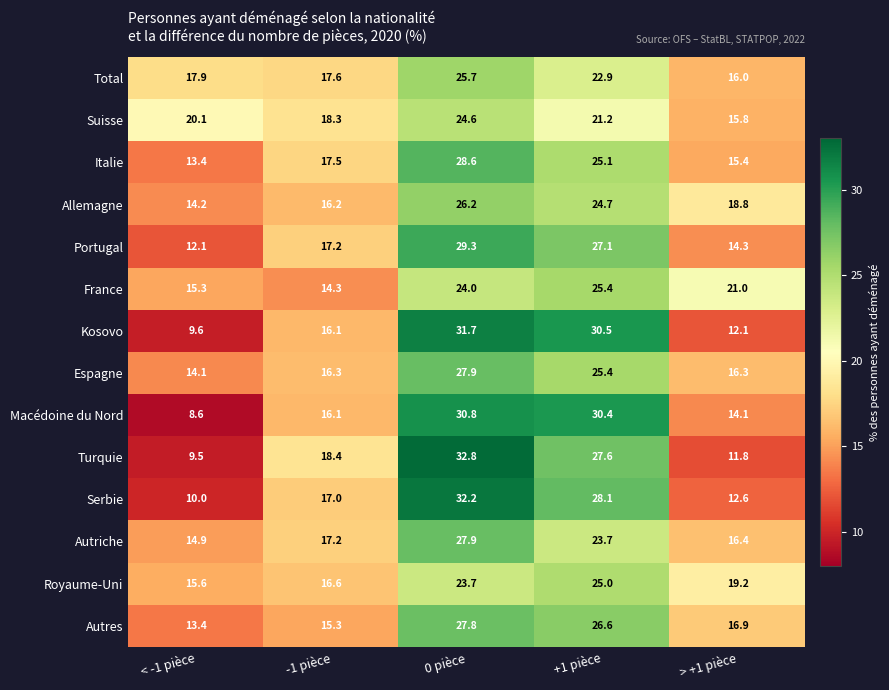

What is the difference between the highest and lowest values at -1 pièce?

4.1